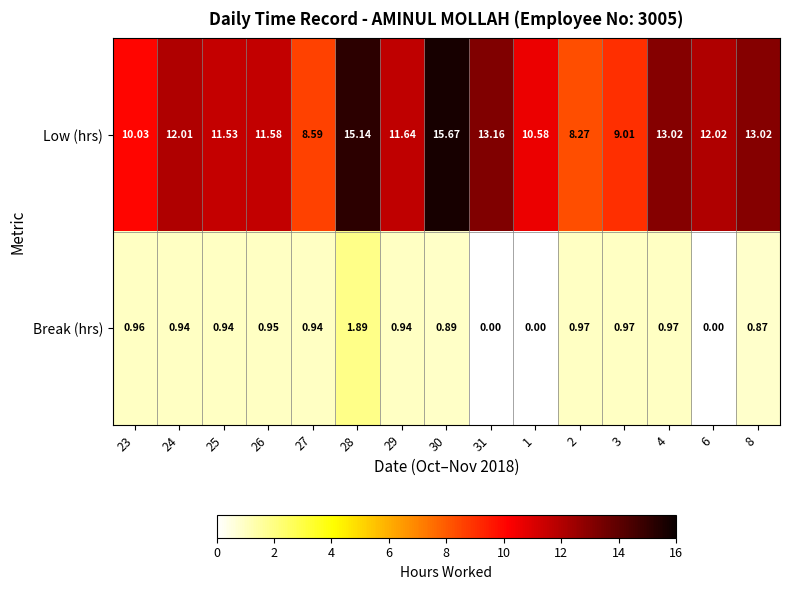

What is the greatest value displayed?

15.7